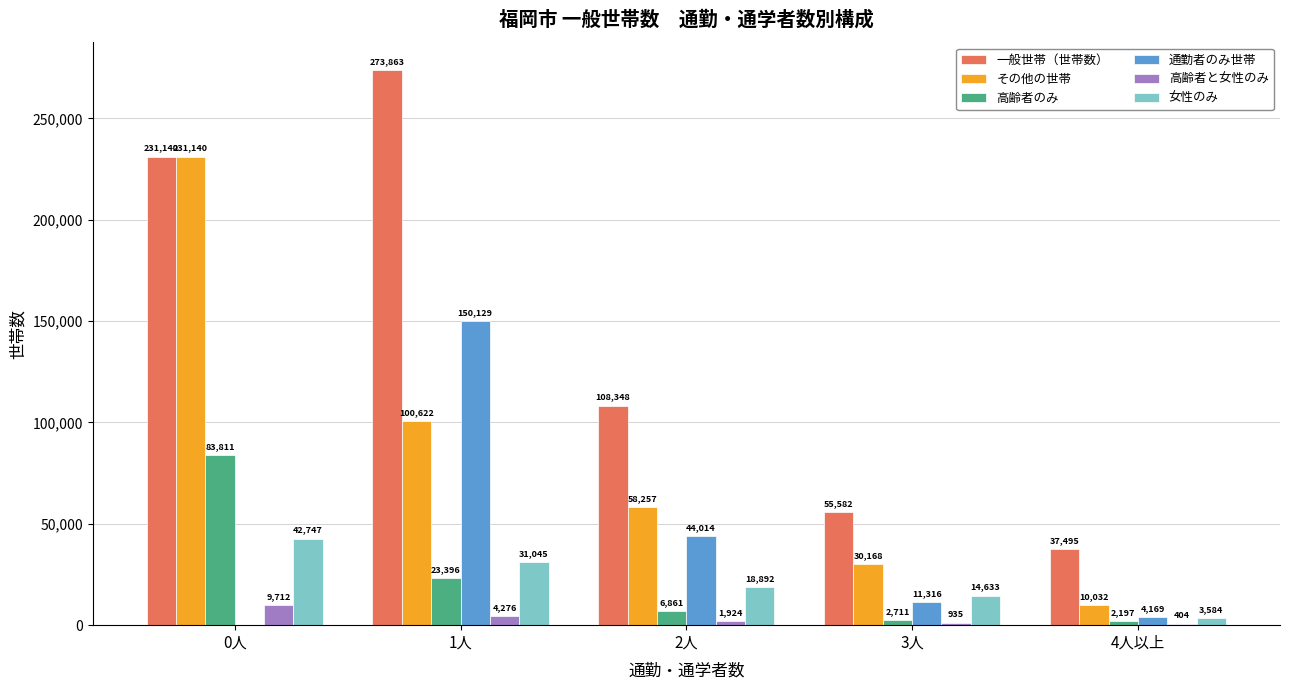

True or false: 女性のみ has a value of 58449 at 0人.

False